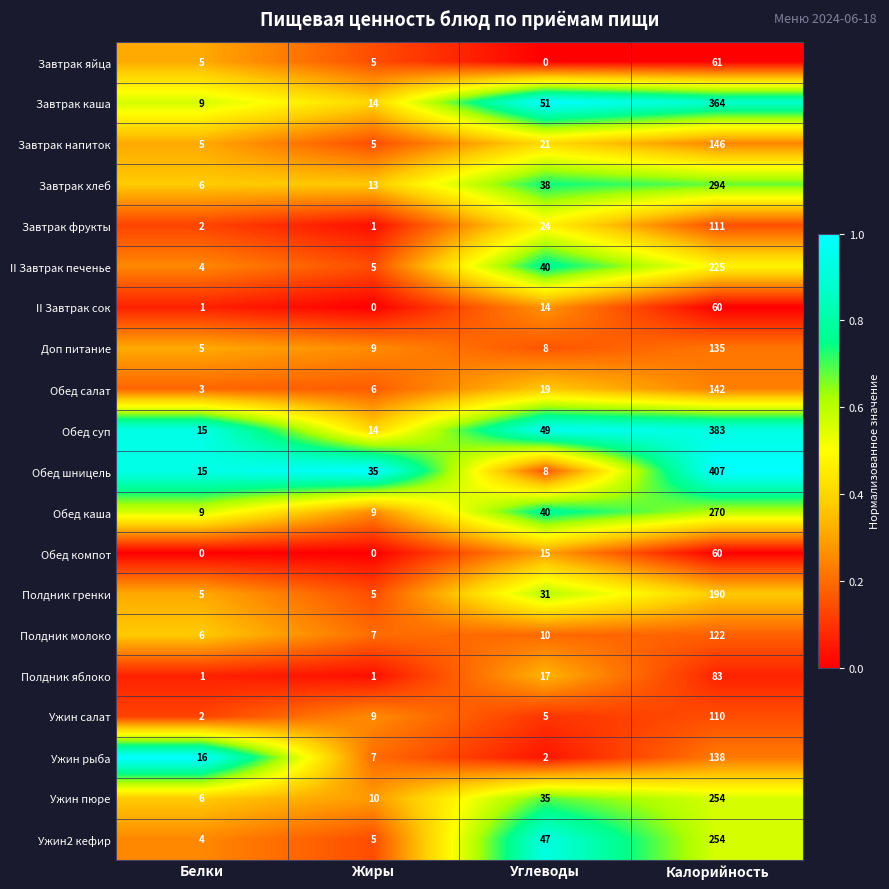

Rank the categories by Обед салат value from highest to lowest.

Калорийность, Углеводы, Жиры, Белки